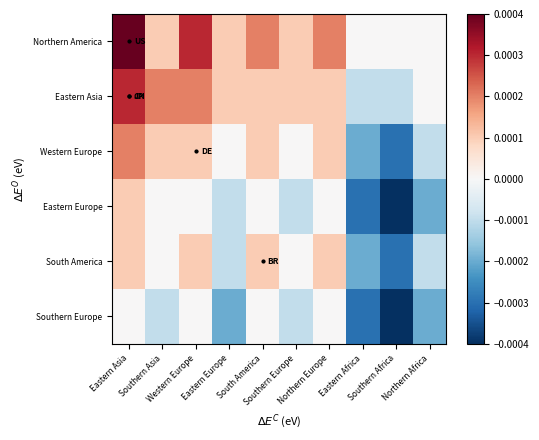

Which has a higher value, Southern Asia or Eastern Europe?

Southern Asia